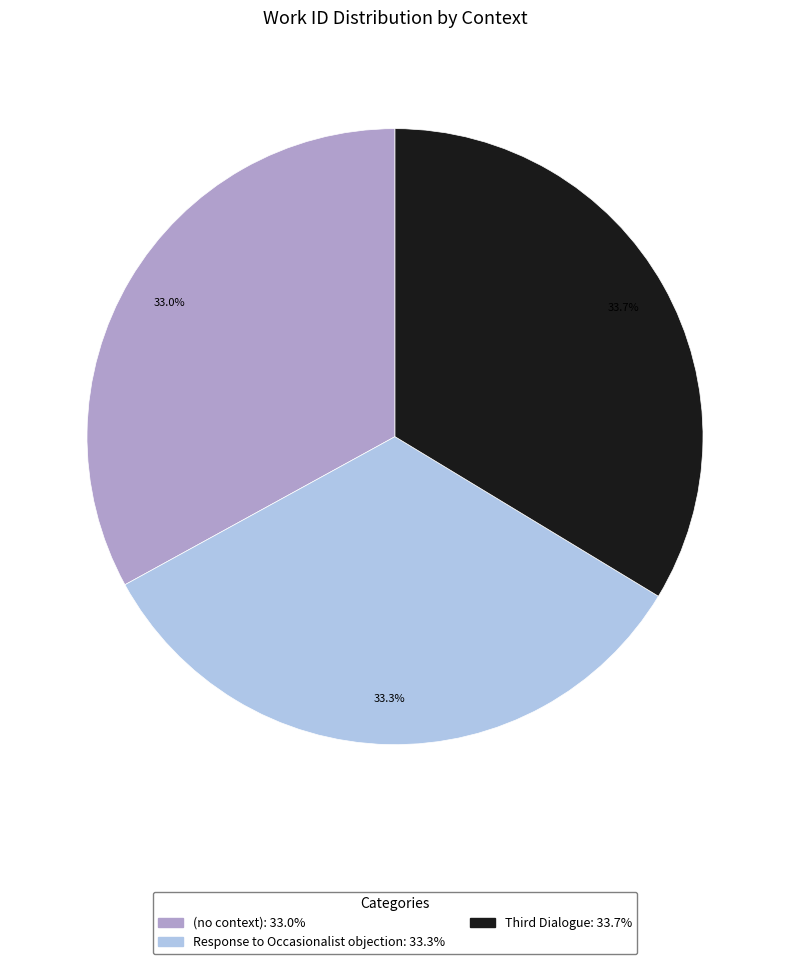

The (no context) slice represents 42% of the pie. True or false?

False